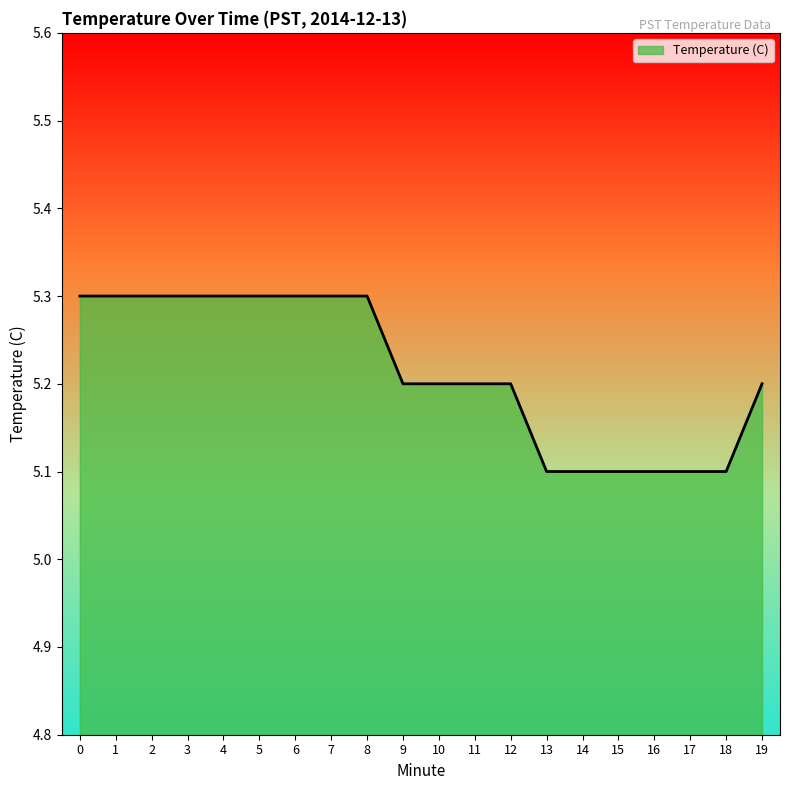

What is the minimum value shown in the chart?

5.1